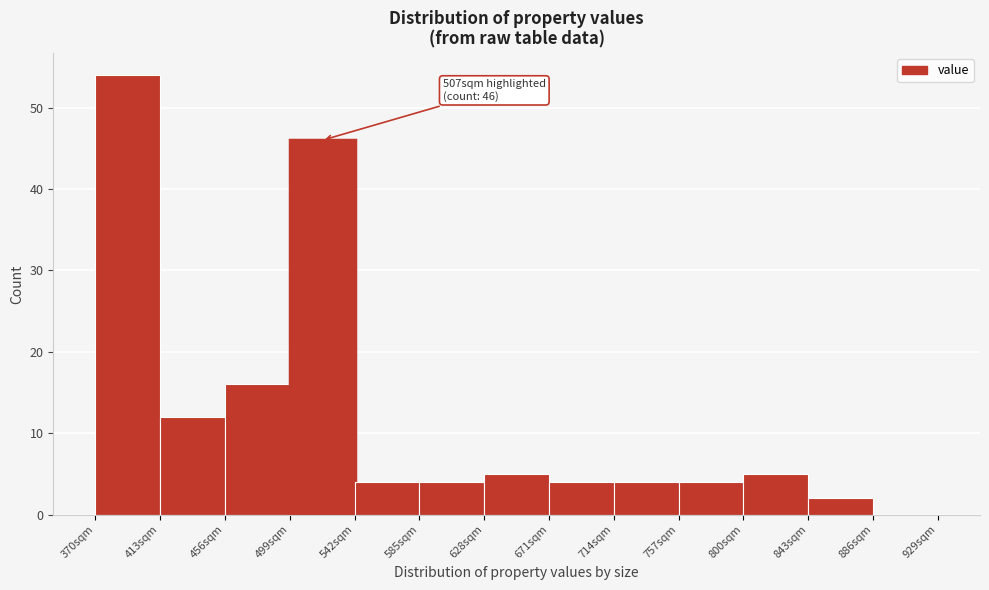

Which range on the x-axis has the tallest bar?

370 to 413